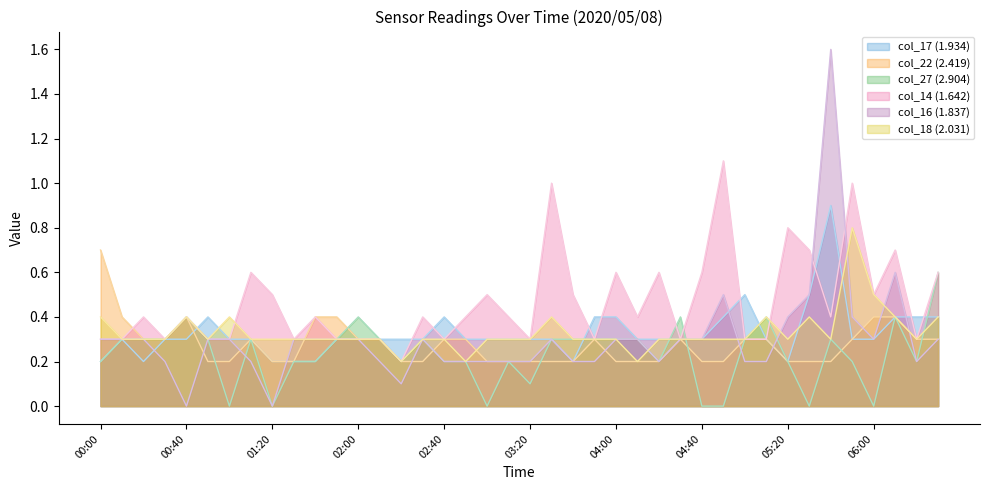

In col_27 (2.904), how many points are lower than both neighbors (excluding endpoints)?

9